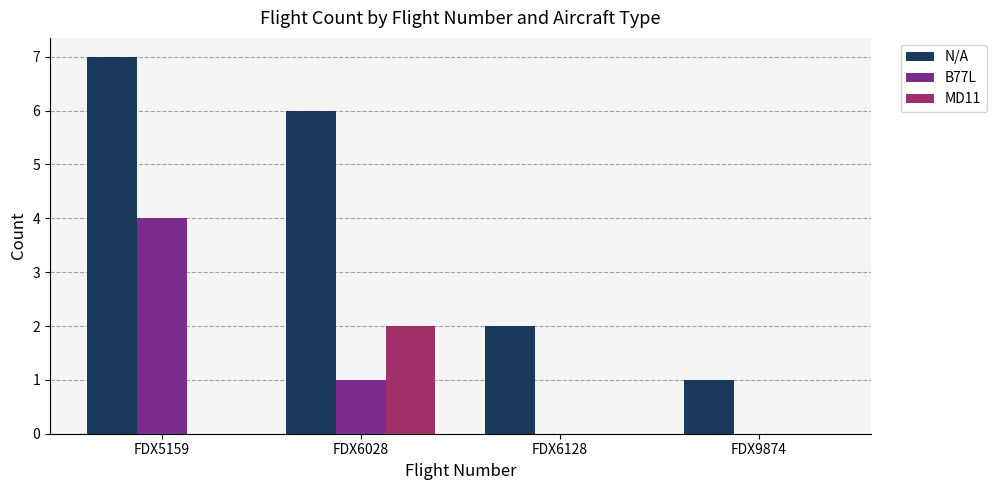

Reading left to right, transcribe all the data shown in this chart.

N/A: FDX5159=7	FDX6028=6	FDX6128=2	FDX9874=1
B77L: FDX5159=4	FDX6028=1	FDX6128=0	FDX9874=0
MD11: FDX5159=0	FDX6028=2	FDX6128=0	FDX9874=0